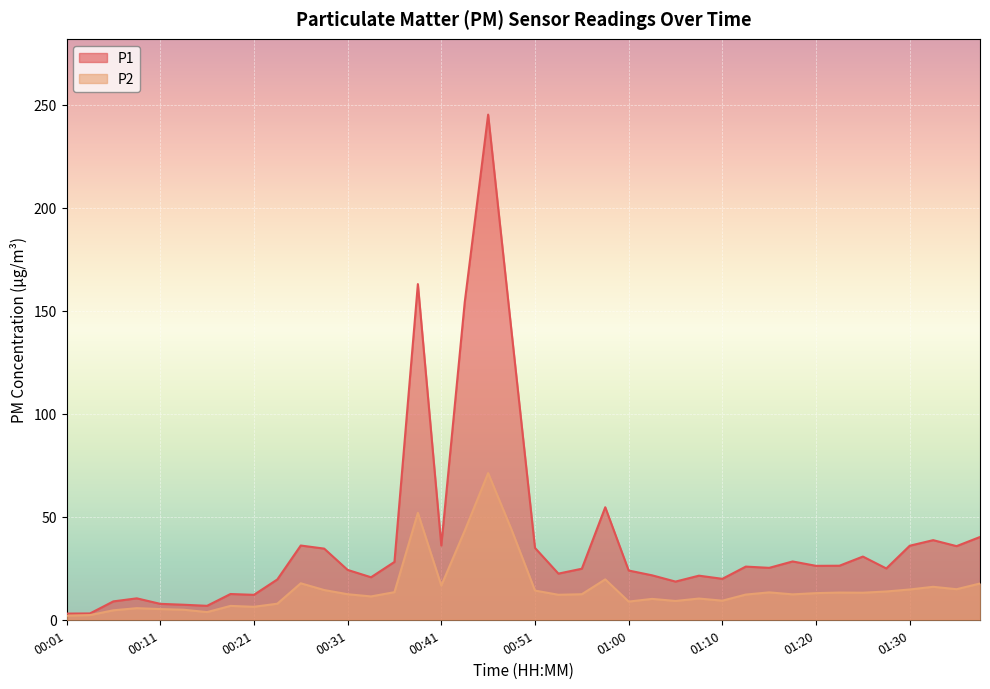

Which series has the largest range (max minus min)?

P1